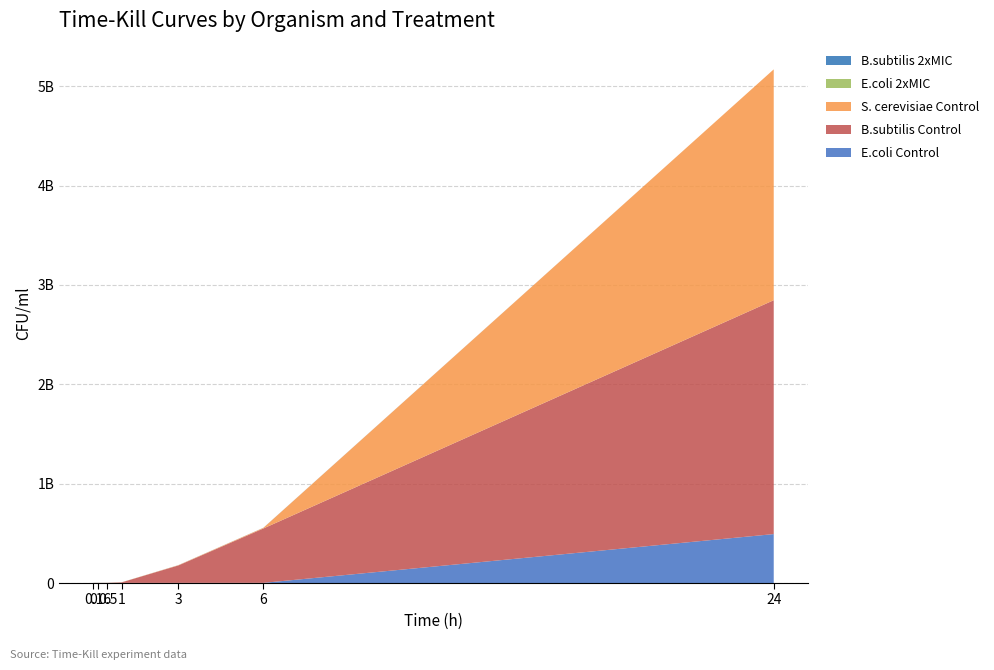

Reading left to right, extract all data points from this chart.

E.coli Control: 524000.0	733000.0	759333.3	1117666.7	1474000.0	1829333.3	492533333.3
B.subtilis Control: 507333.3	516666.7	860666.7	5626666.7	175333333.3	547333333.3	2353333333.3
S. cerevisiae Control: 244666.7	255000.0	334333.3	730000.0	2858000.0	6329333.3	2323100000.0
E.coli 2xMIC: 506000.0	514666.7	426333.3	338000.0	30433.3	10333.3	1.0
B.subtilis 2xMIC: 502000.0	139333.3	117333.3	134666.7	665000.0	827666.7	1000.0